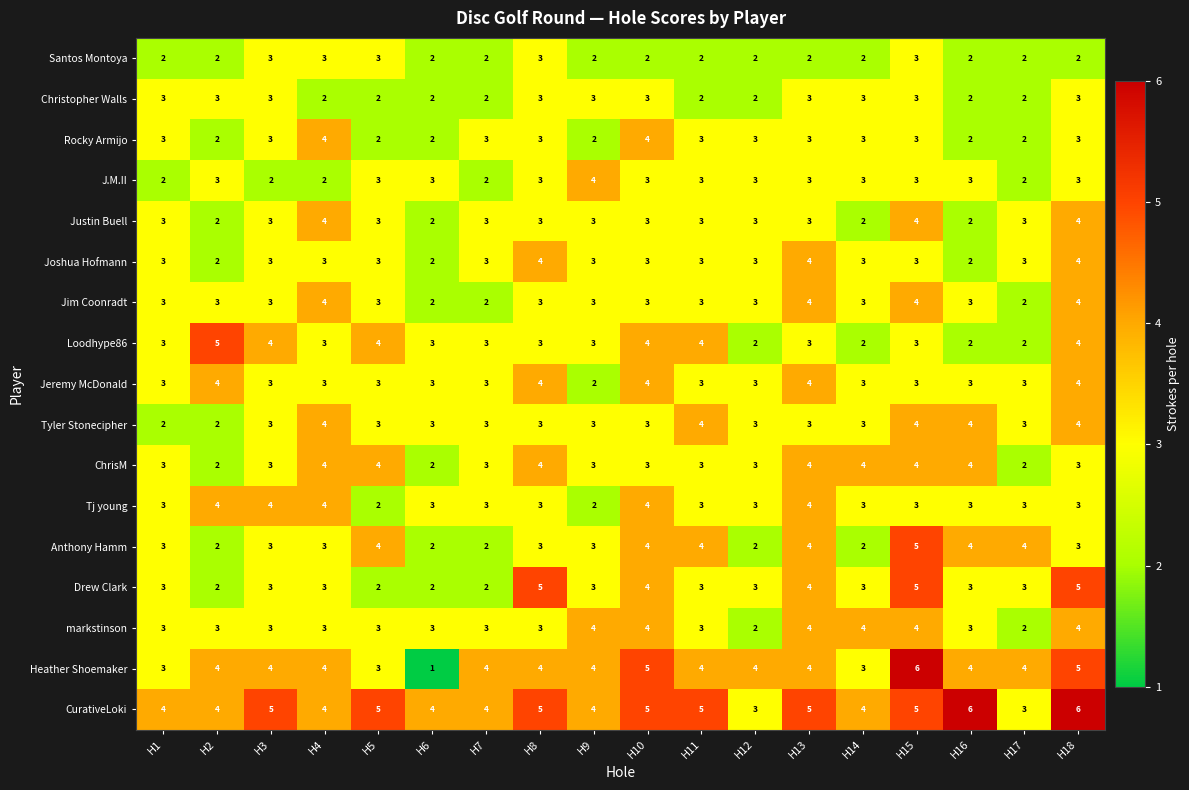

The Drew Clark series shows 2 at H7. True or false?

True